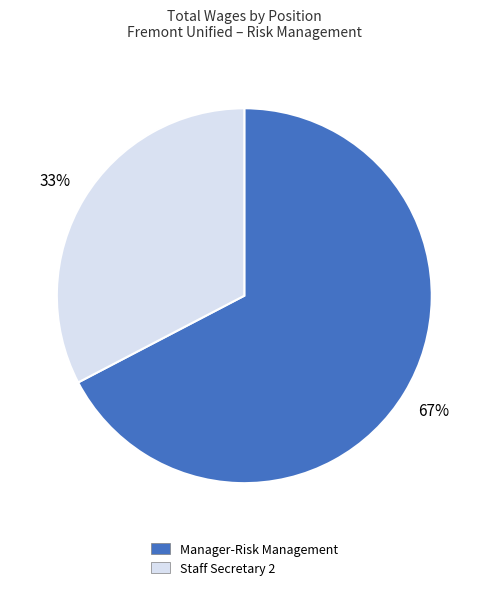

Which slice is the smallest?

Staff Secretary 2